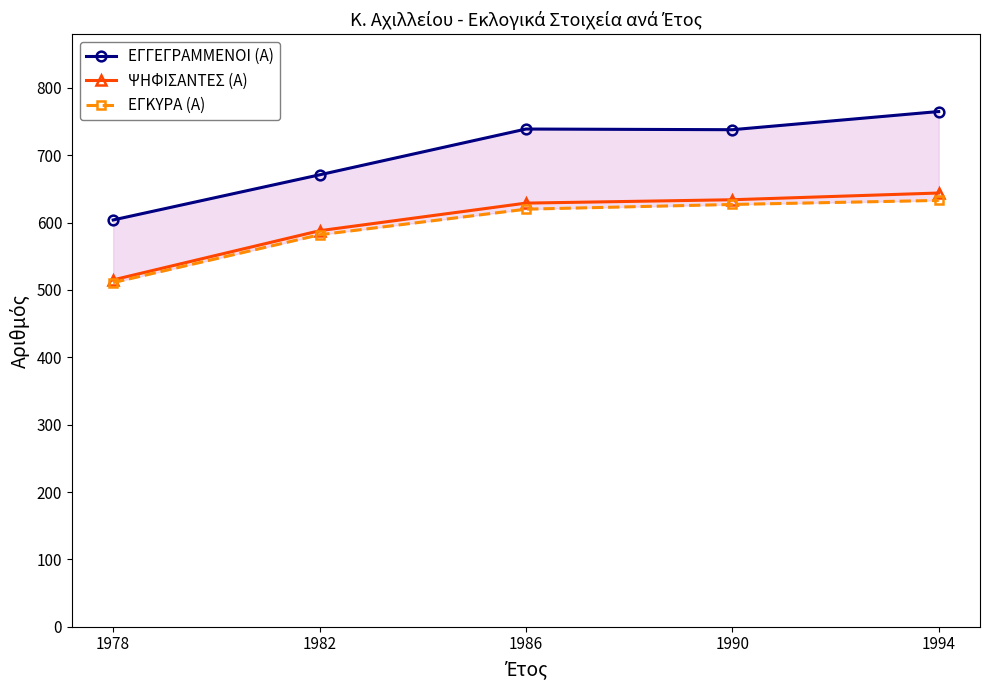

True or false: ΨΗΦΙΣΑΝΤΕΣ (Α) and ΕΓΓΕΓΡΑΜΜΕΝΟΙ (Α) intersect in this chart.

False